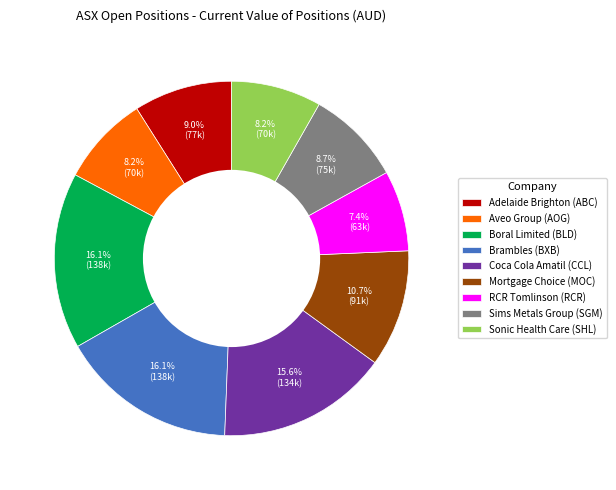

What is the total percentage of Sims Metals Group (SGM) and Aveo Group (AOG)?

16.9%